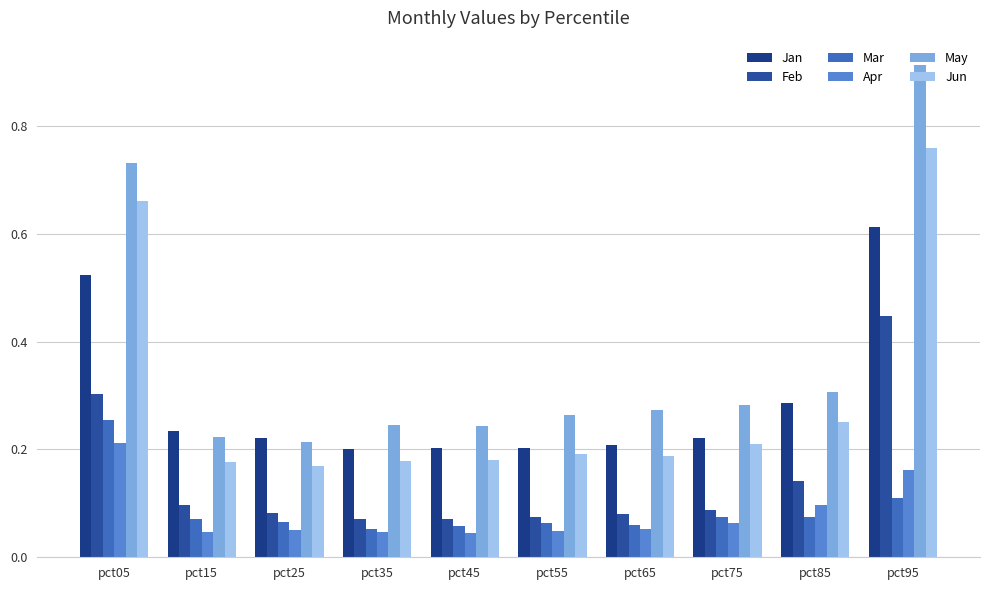

List the series in order of their peak value, lowest first.

Apr, Mar, Feb, Jan, Jun, May